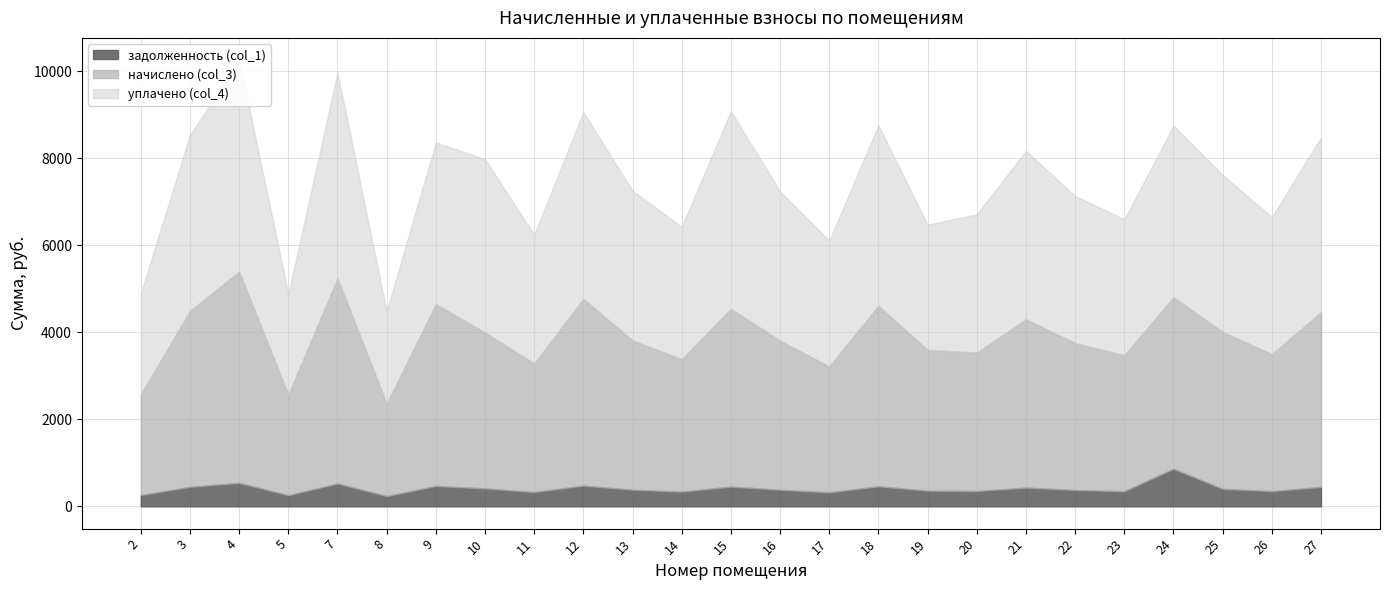

What value does the задолженность (col_1) series have at 5?

256.7